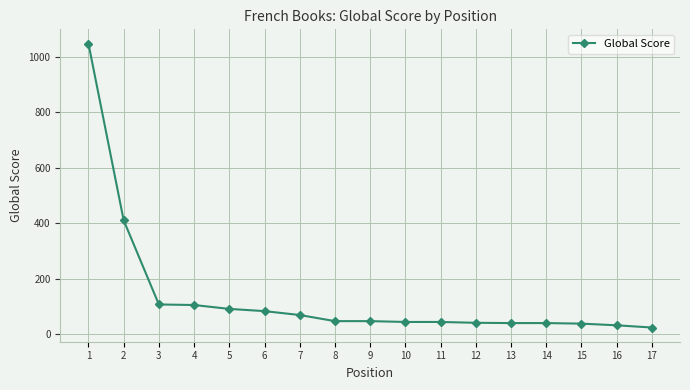

What is the value of the 8th point from the left?

48